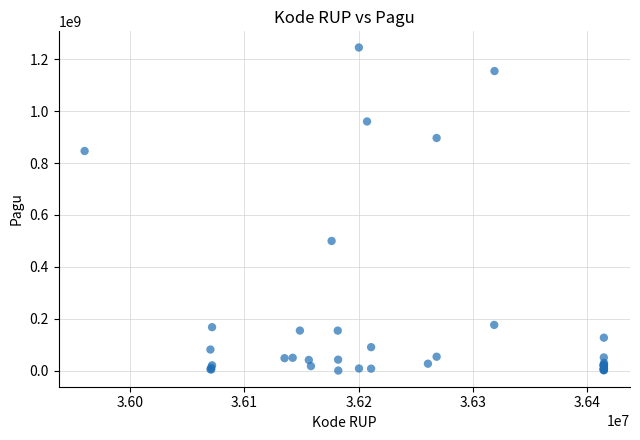

What Y value in the scatter plot is closest to 622840000?

499932000